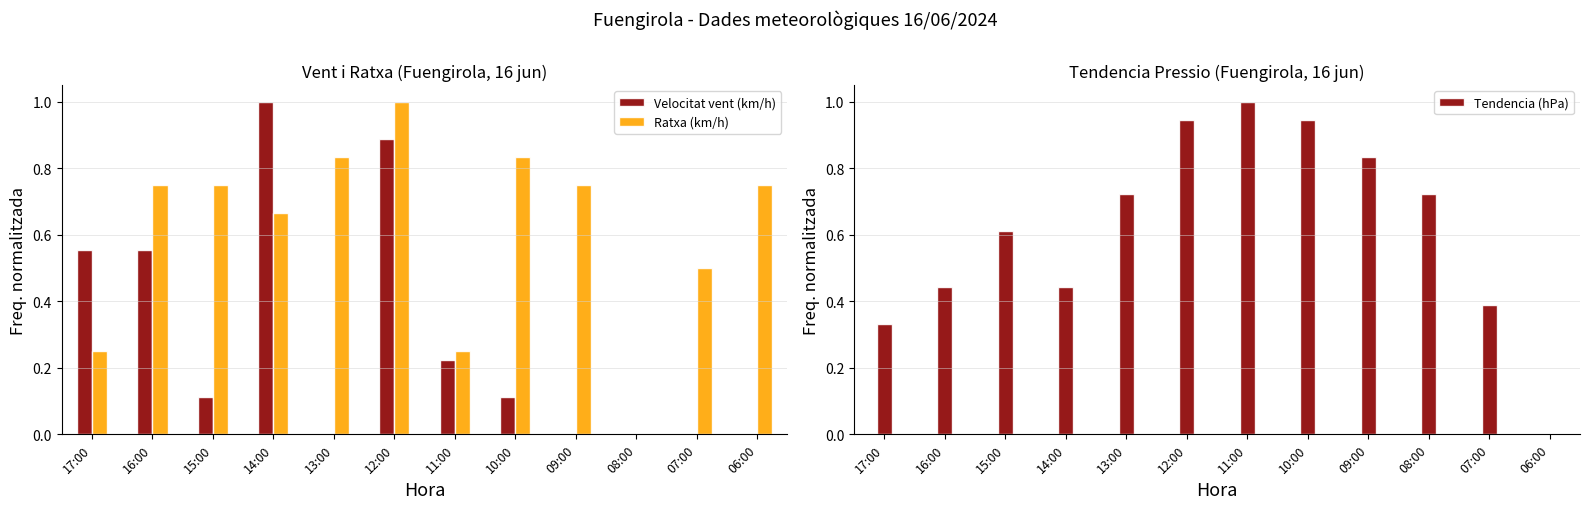

How many values in the Tendencia (hPa) series exceed 0?

11